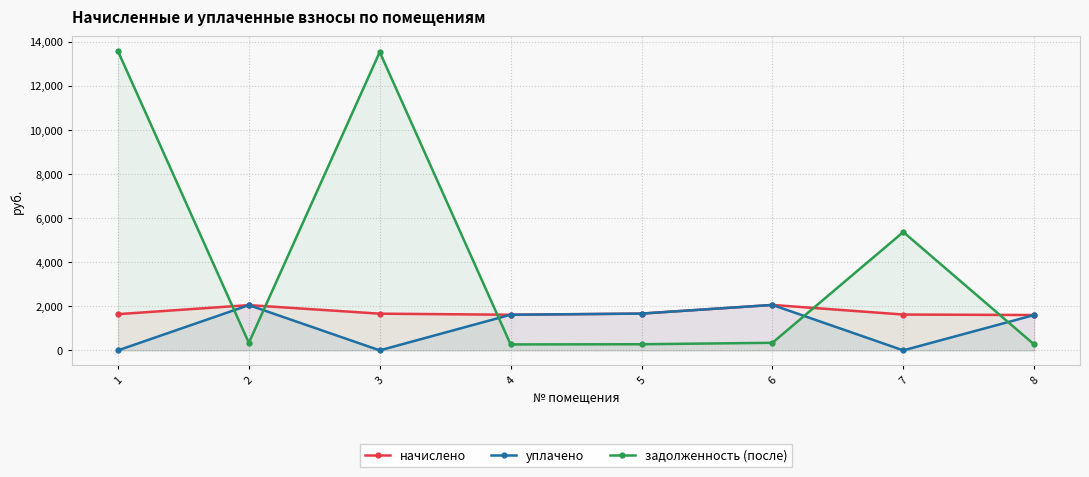

Where is уплачено nearest to the value 1030?

8